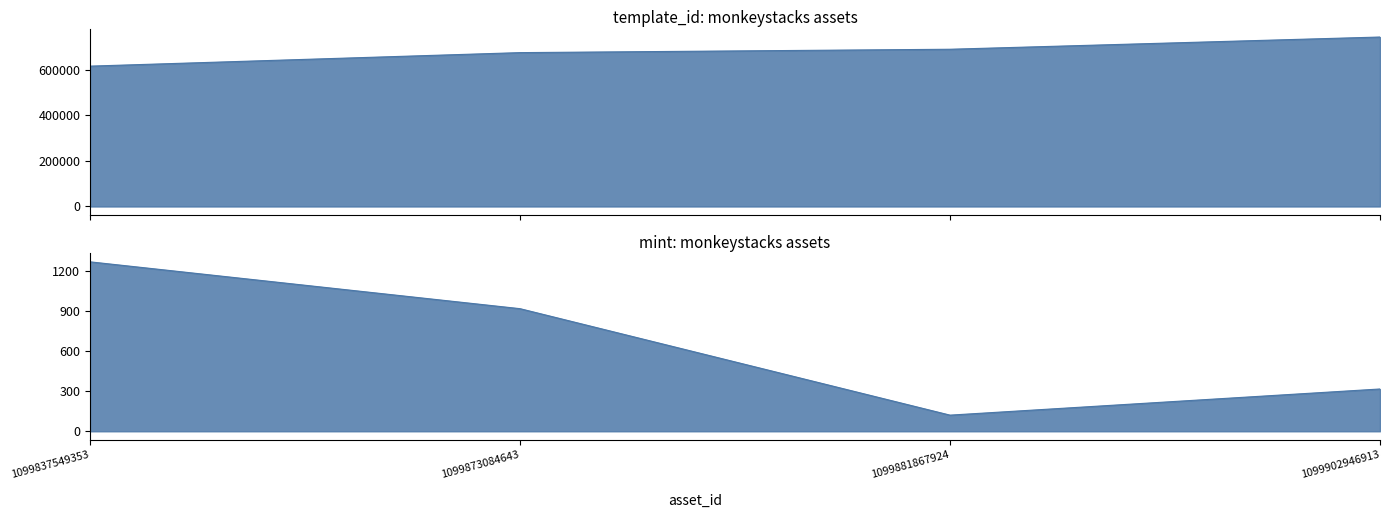

True or false: mint and template_id intersect in this chart.

False